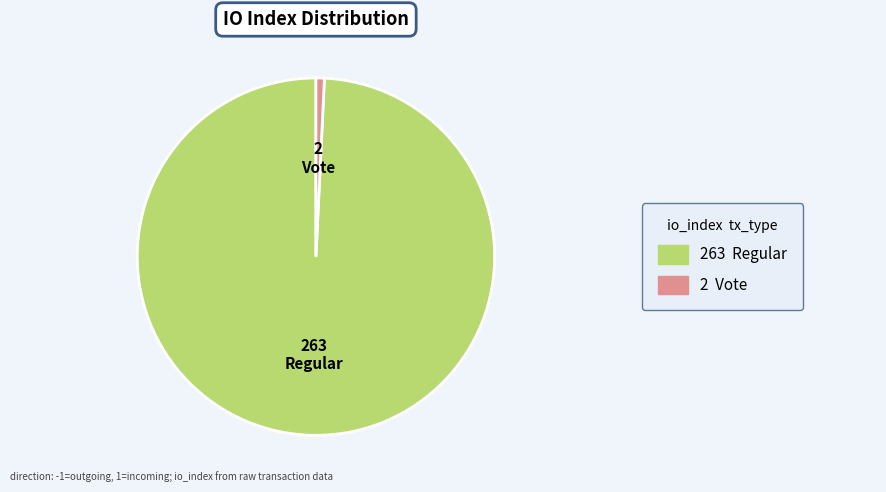

Is there a majority slice in this chart?

Yes